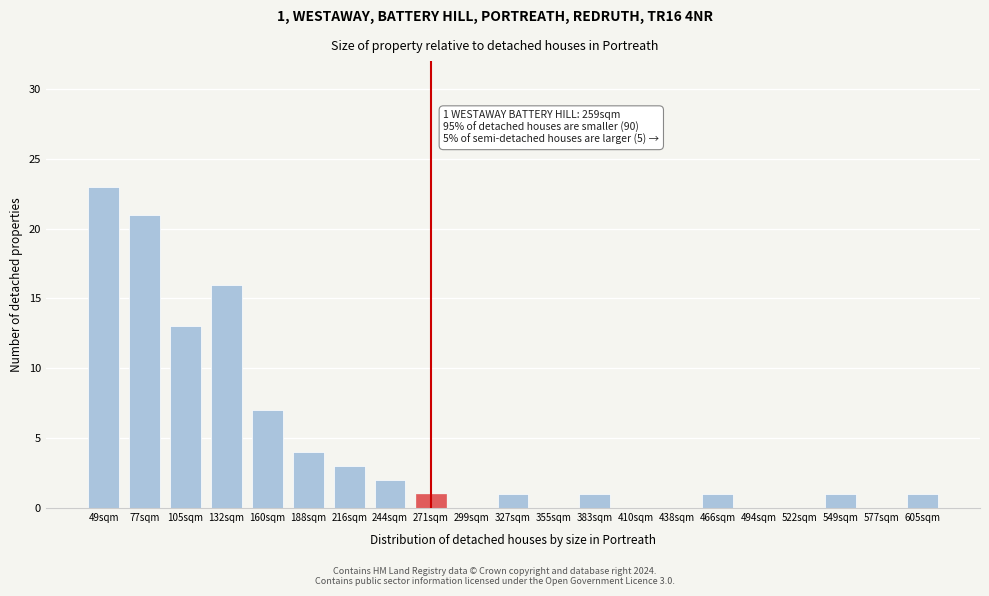

Reading left to right, transcribe all the data shown in this chart.

49sqm=23	77sqm=21	105sqm=13	132sqm=16	160sqm=7	188sqm=4	216sqm=3	244sqm=2	271sqm=1	299sqm=0	327sqm=1	355sqm=0	383sqm=1	410sqm=0	438sqm=0	466sqm=1	494sqm=0	522sqm=0	549sqm=1	577sqm=0	605sqm=1